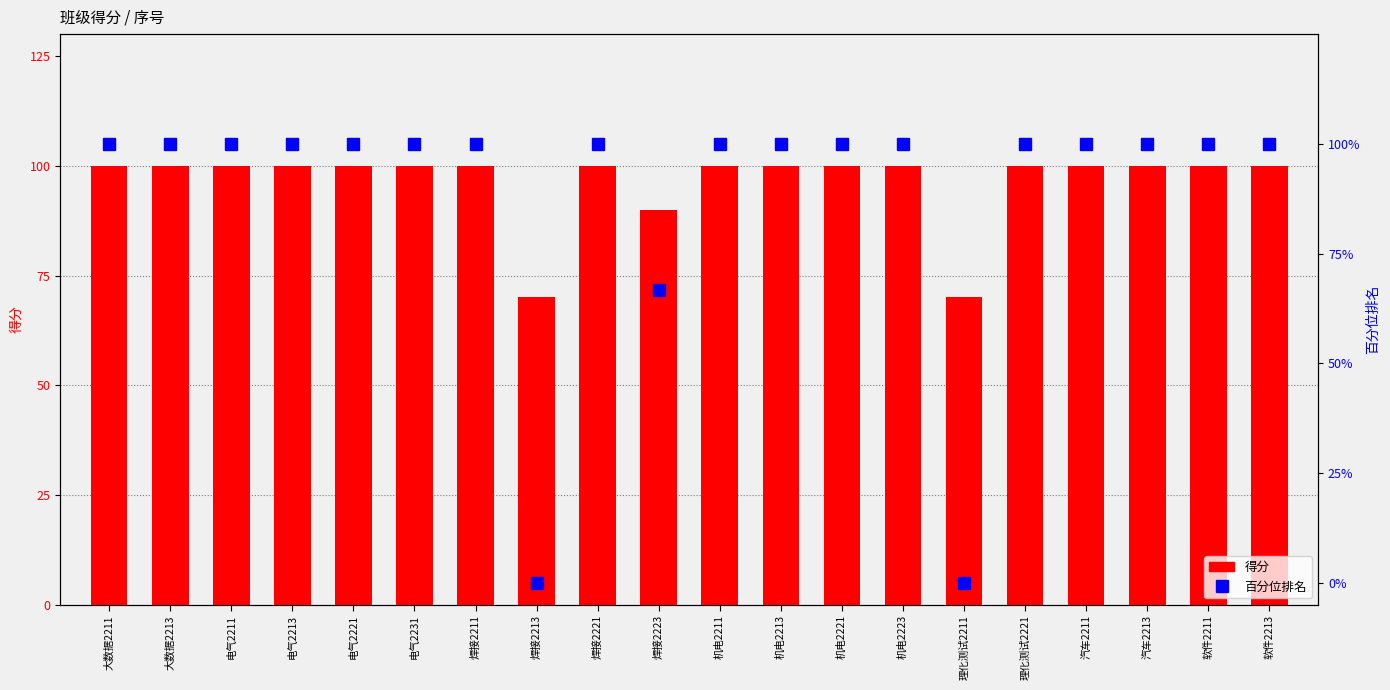

What is the total value across all series at 焊接2223?

156.7